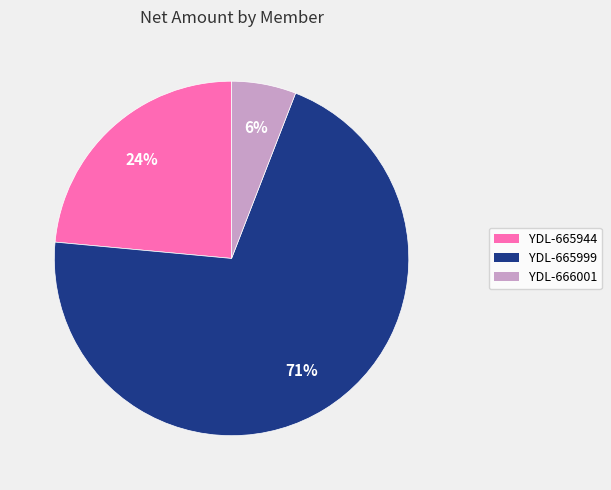

What is the smallest slice in the pie chart?

YDL-666001